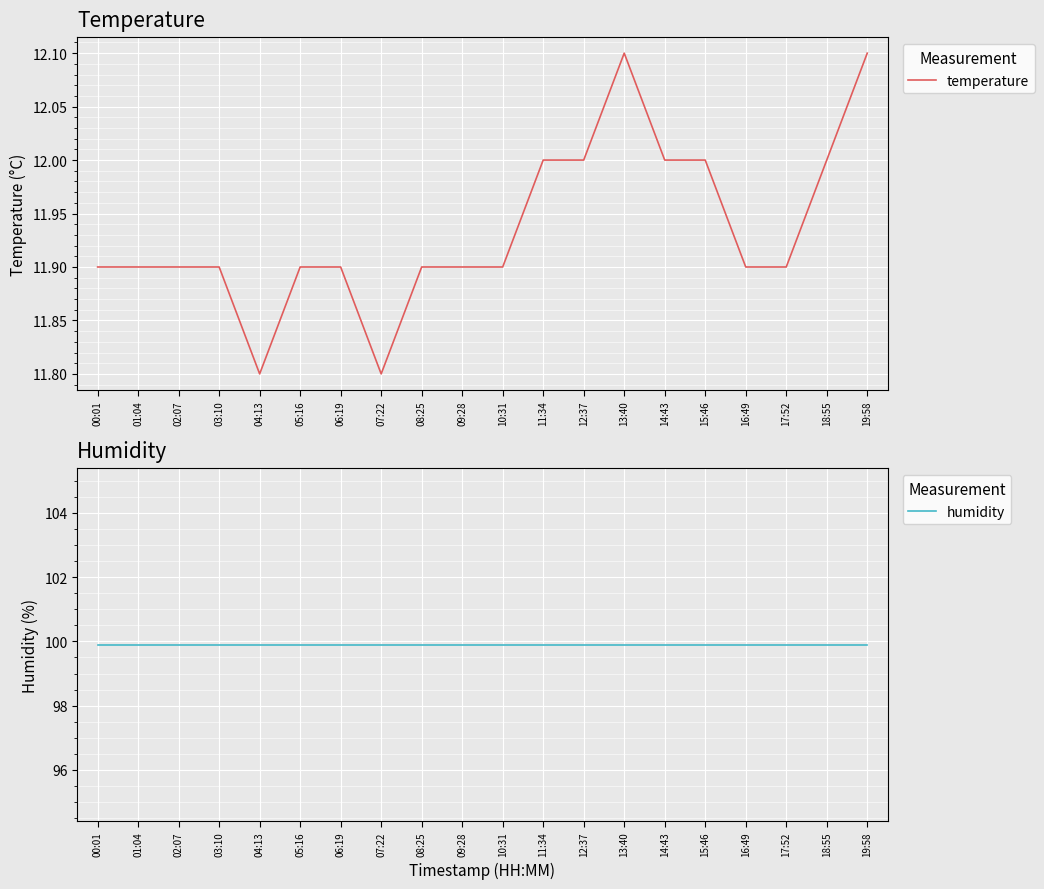

Reading left to right, what are all the values shown in this chart?

temperature: 11.9	11.9	11.9	11.9	11.8	11.9	11.9	11.8	11.9	11.9	11.9	12.0	12.0	12.1	12.0	12.0	11.9	11.9	12.0	12.1
humidity: 99.9	99.9	99.9	99.9	99.9	99.9	99.9	99.9	99.9	99.9	99.9	99.9	99.9	99.9	99.9	99.9	99.9	99.9	99.9	99.9